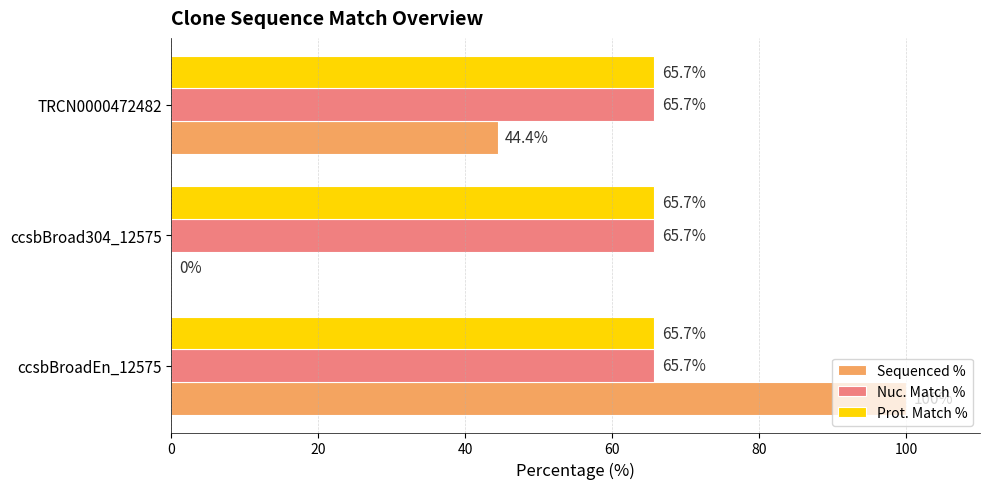

What is the maximum value for Nuc. Match %?

65.7